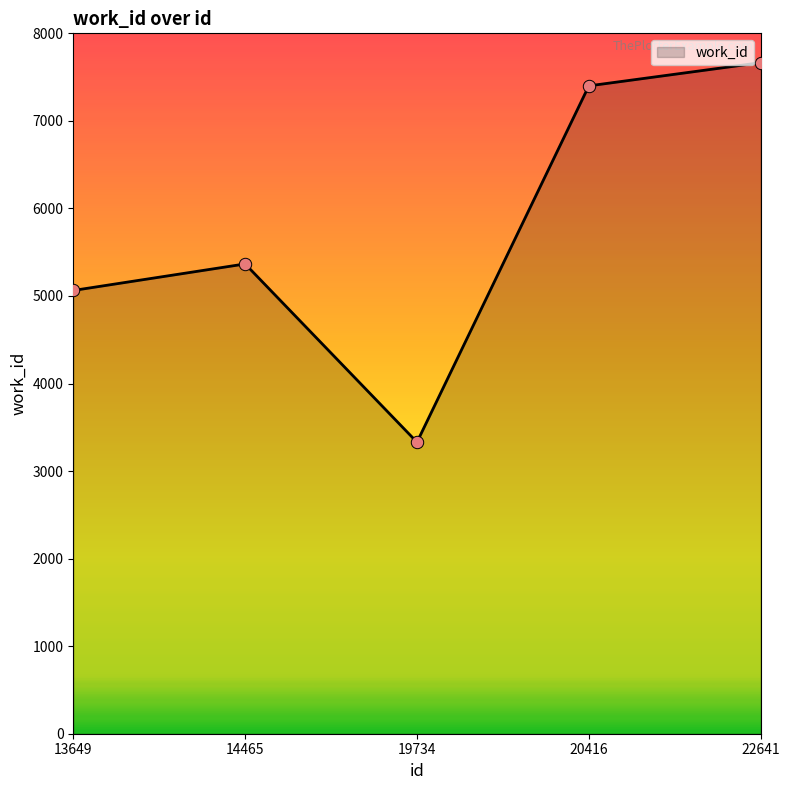

What is the change in value from 14465 to 22641?

+2299